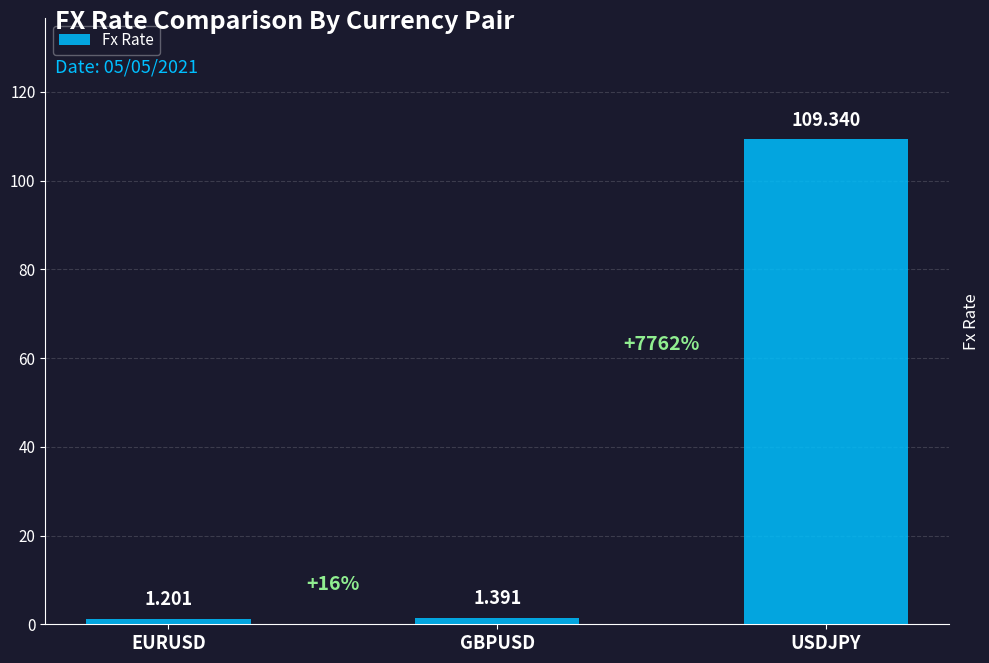

What is the change in value from GBPUSD to USDJPY?

+107.9